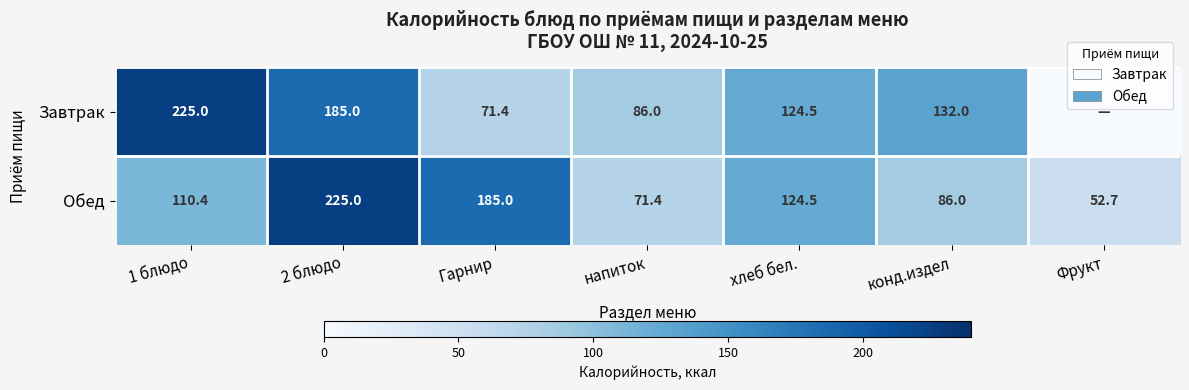

Rank the series at Гарнир from highest to lowest value.

Обед, Завтрак